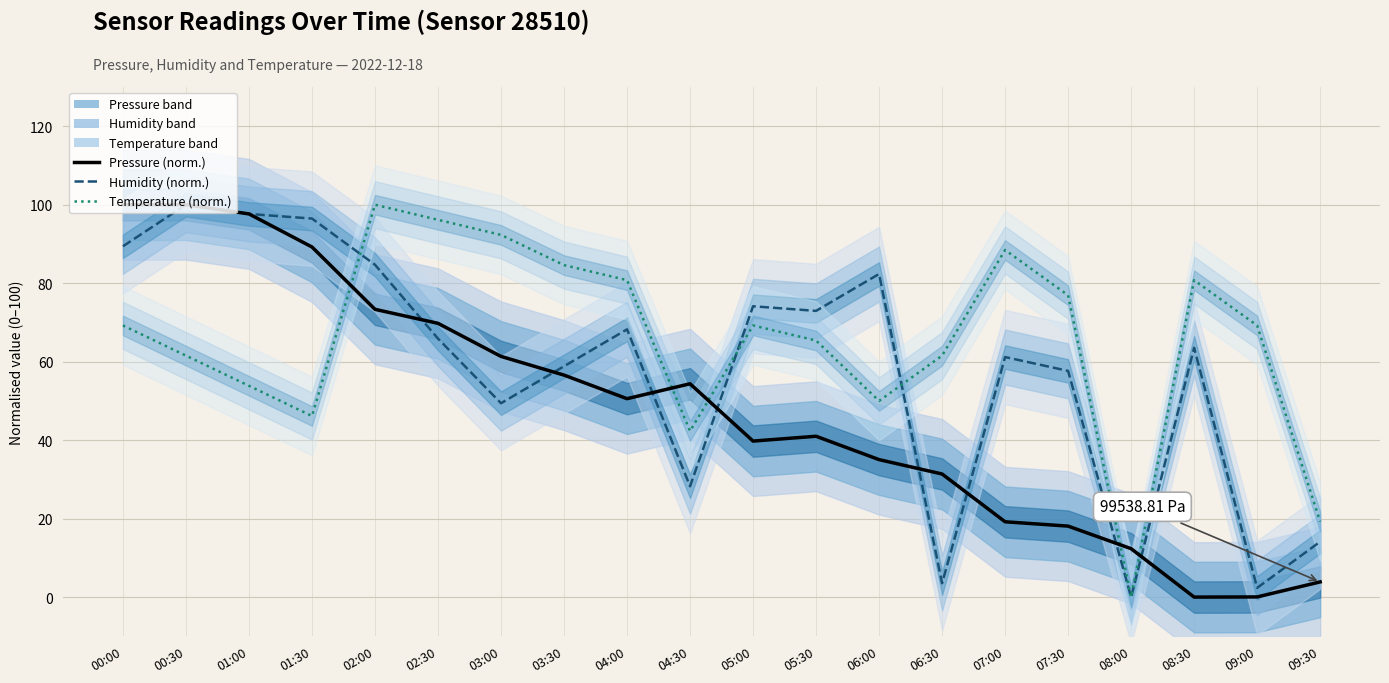

What is the label of the 1st point from the right?

09:30